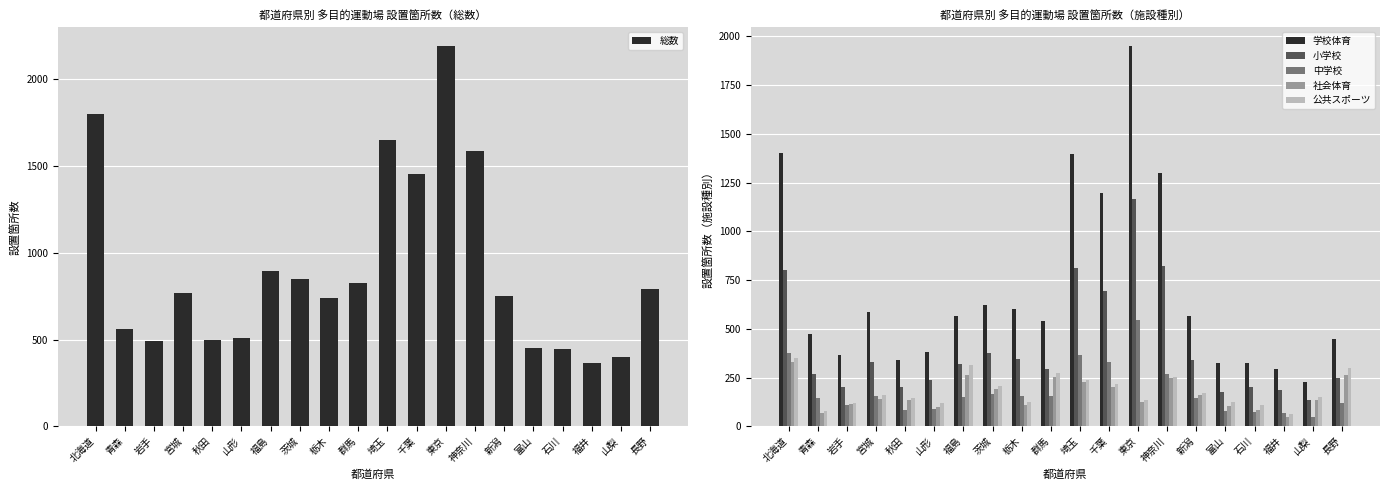

What is the value of the 中学校 bar at the 9th from the left?

154